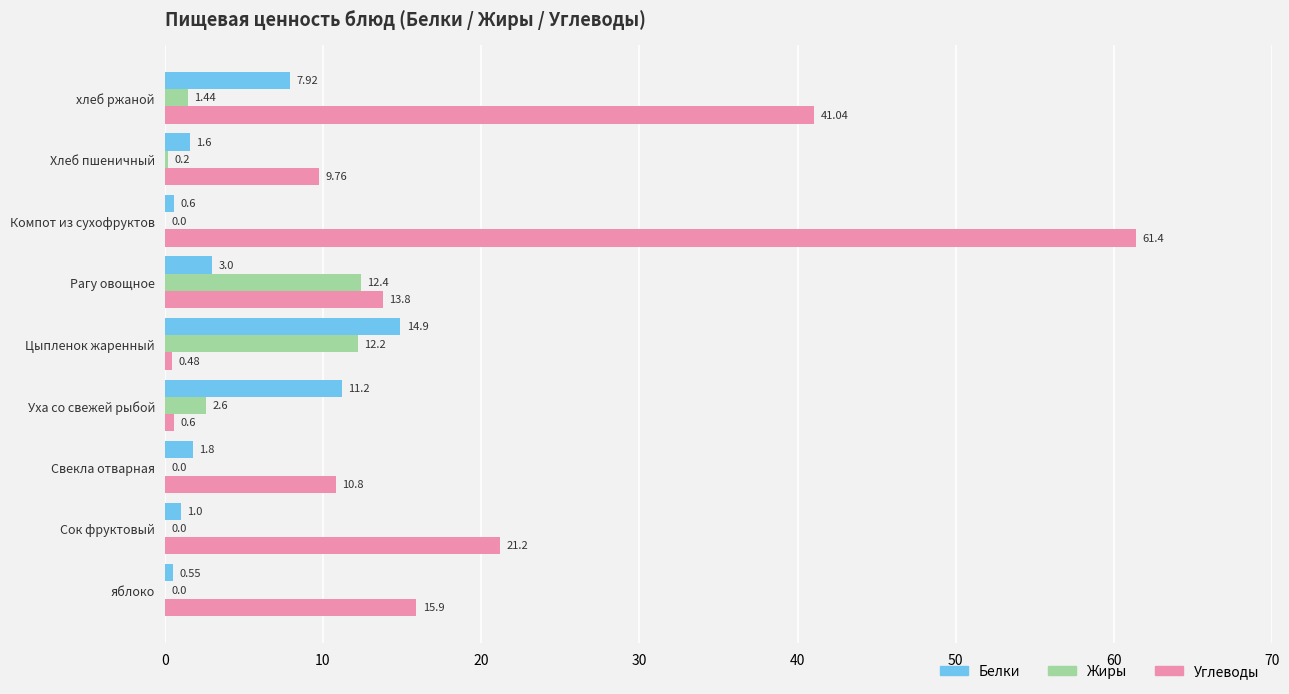

What is the sum of the Жиры values at Рагу овощное and Свекла отварная?

12.4